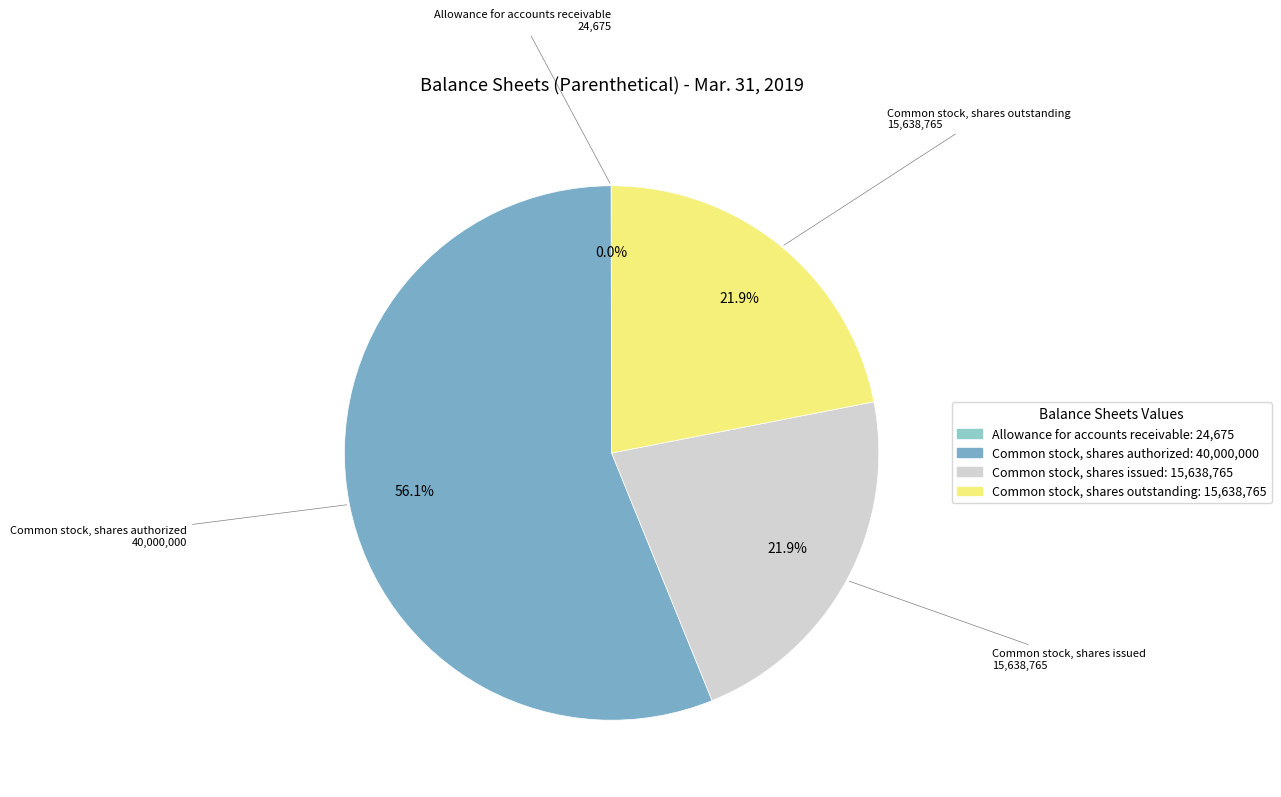

Is Common stock, shares authorized the majority of the pie?

Yes